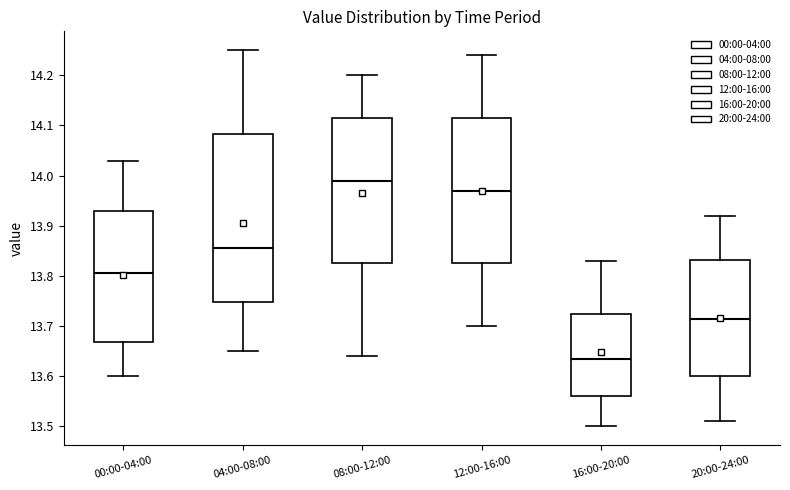

Where does the upper whisker of the box for 04:00-08:00 end on the y-axis? The values are not printed on the chart, so give them approximately, as read against the axis.

14.25